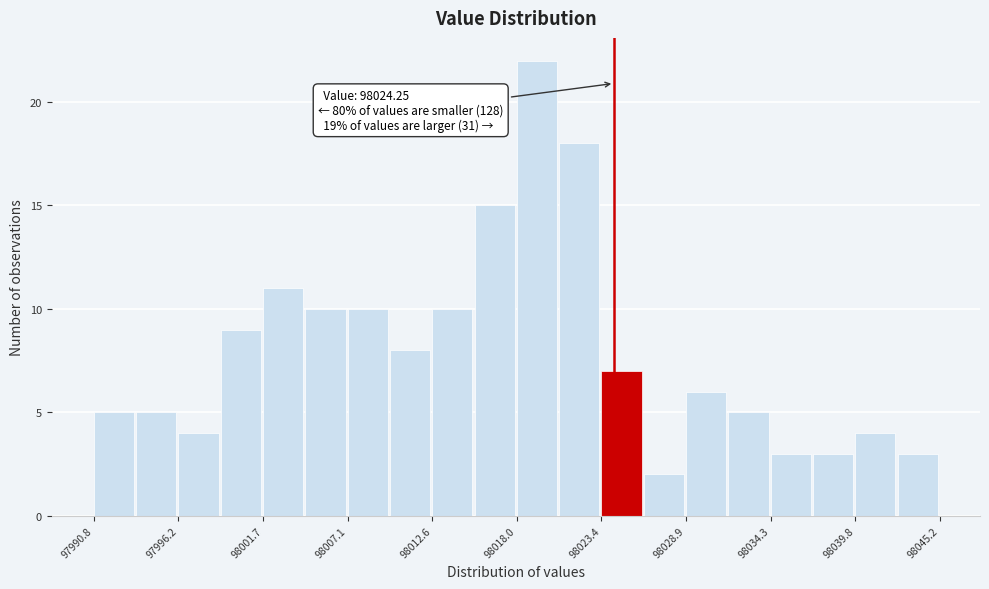

Read against the x-axis, roughly where is the centre of the tallest bar?

98019